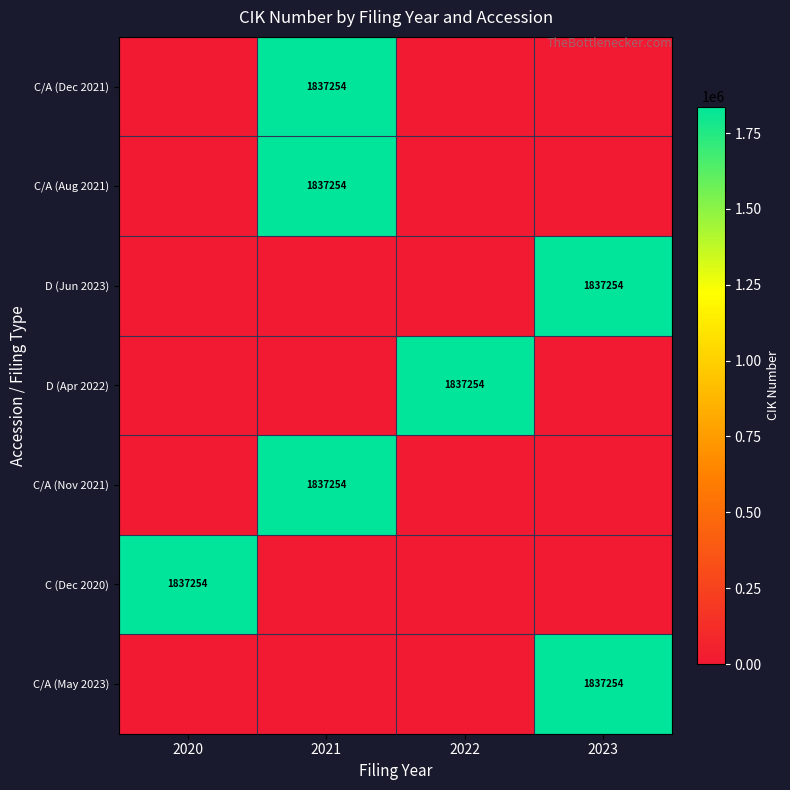

Which category has the lowest value across all series?

2020